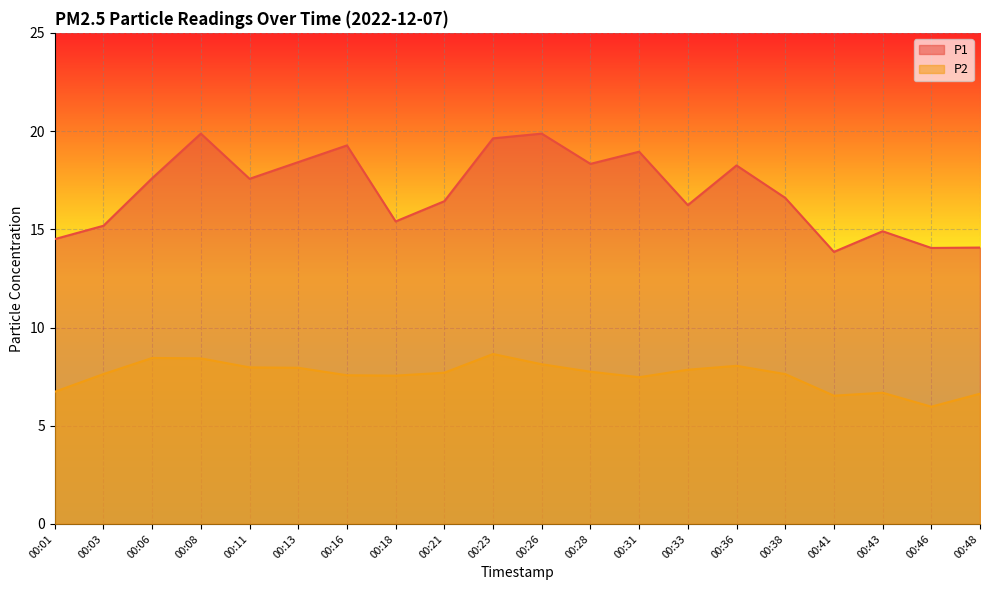

What is the sum of all P1 values?

339.0